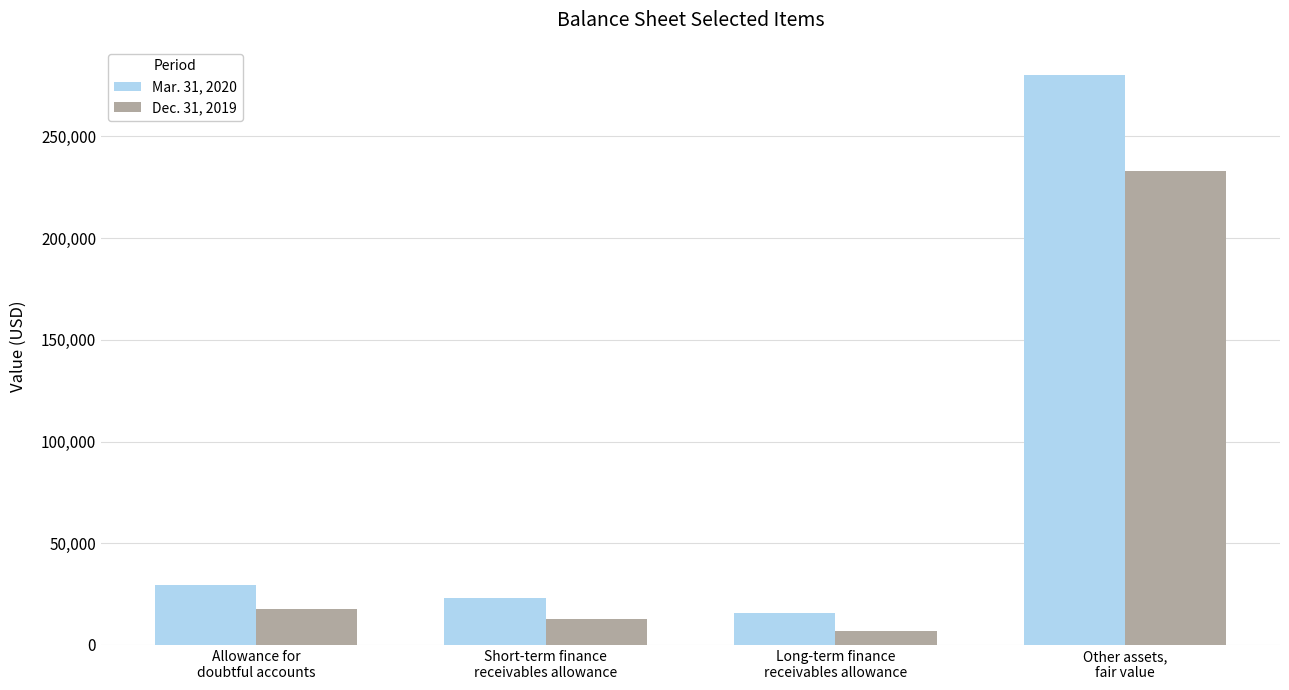

What is the minimum value shown in the chart?

7095